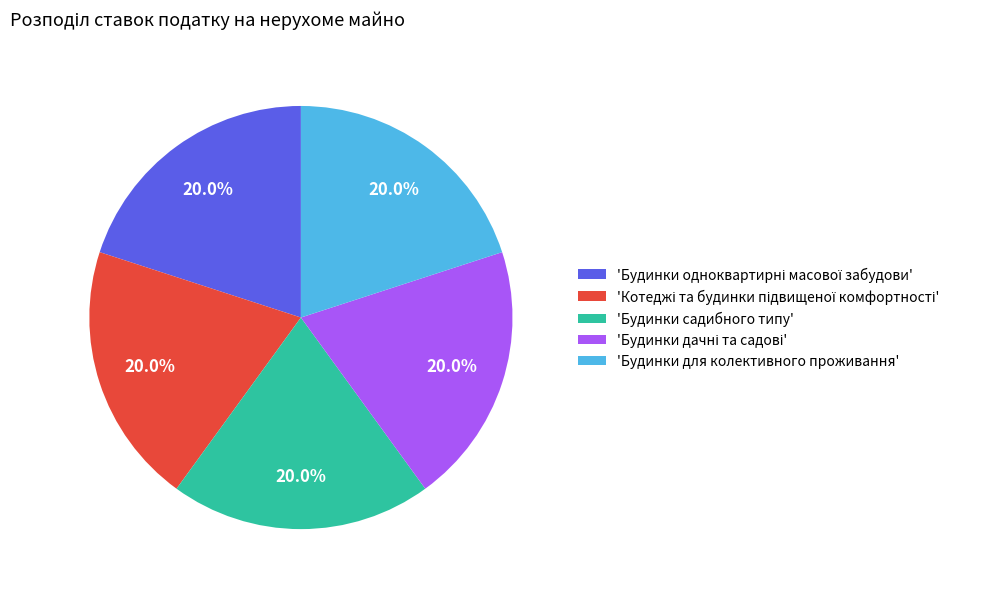

Is there any slice that represents more than half of the pie?

No